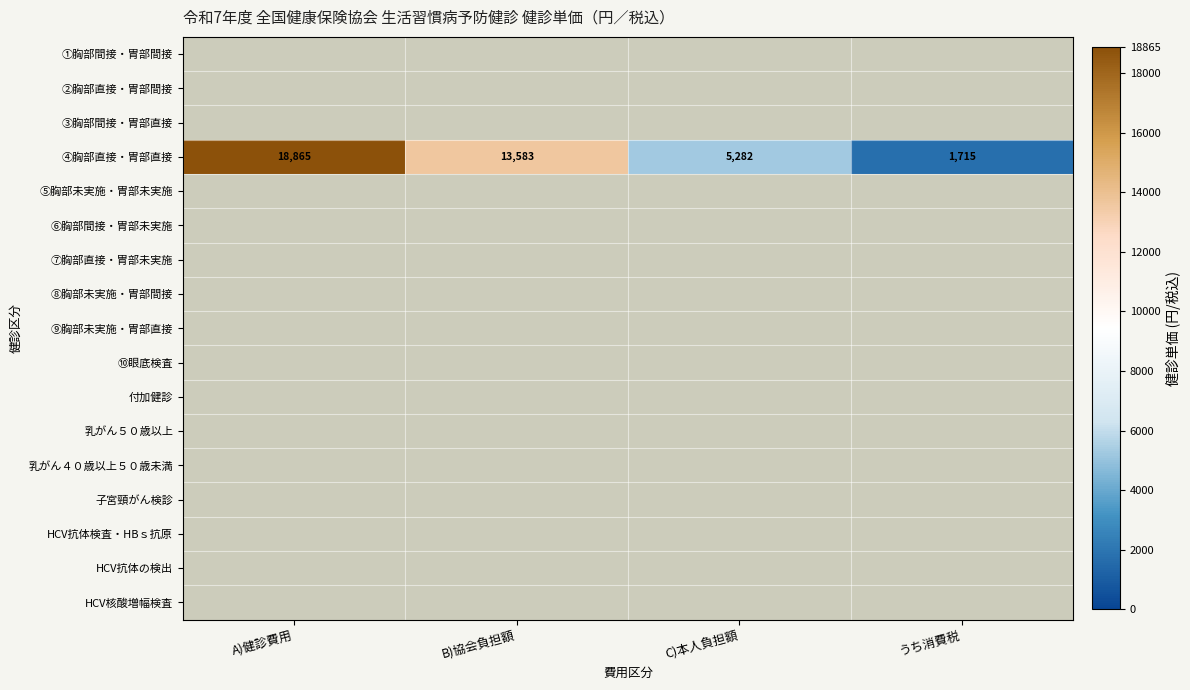

How many ④胸部直接・胃部直接 values are between 5282 and 18865?

3